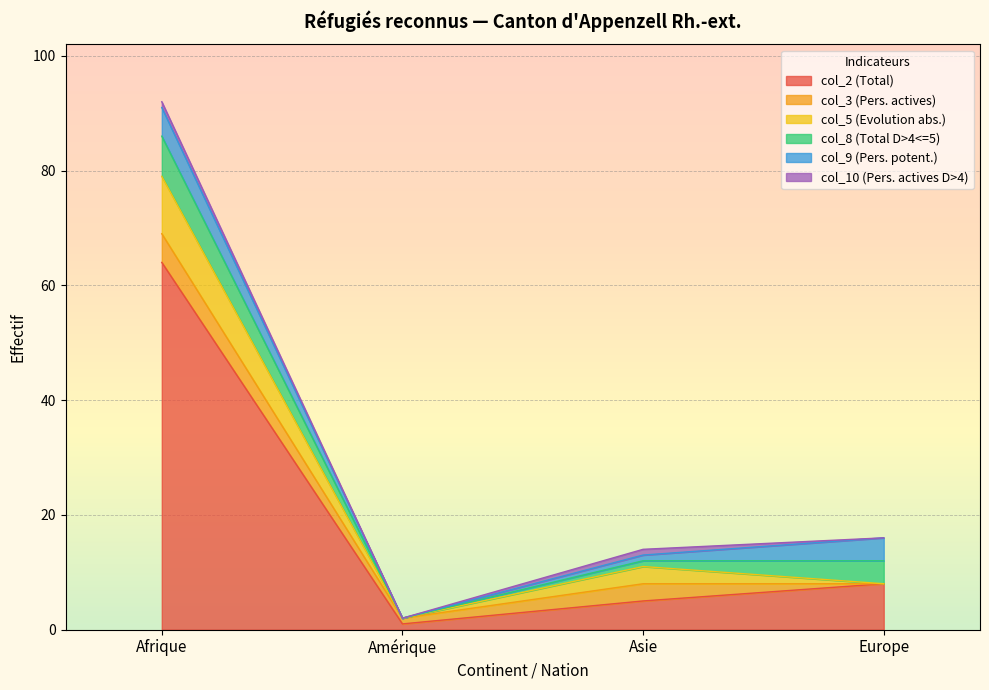

Reading right to left, list all the values displayed in this chart.

col_2 (Total): 8	5	1	64
col_3 (Pers. actives): 0	3	1	5
col_5 (Evolution abs.): 0	3	0	10
col_8 (Total D>4<=5): 4	1	0	7
col_9 (Pers. potent.): 4	1	0	5
col_10 (Pers. actives D>4): 0	1	0	1